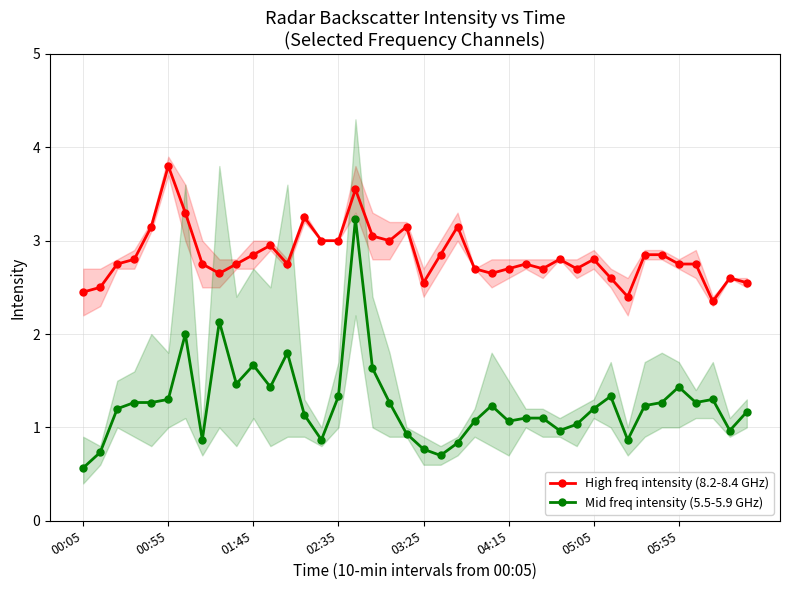

True or false: High freq intensity (8.2-8.4 GHz) and Mid freq intensity (5.5-5.9 GHz) intersect in this chart.

False